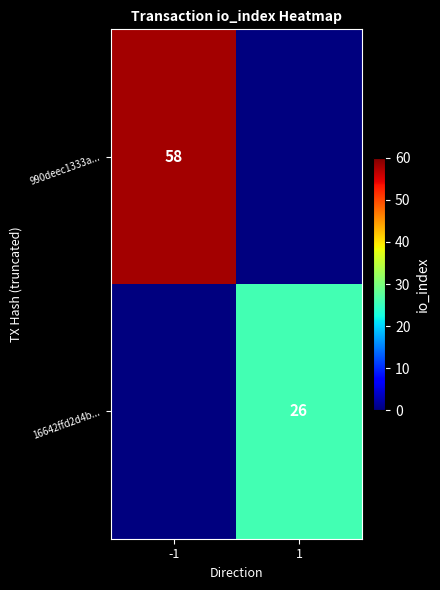

At how many categories does at least one series exceed 13?

2